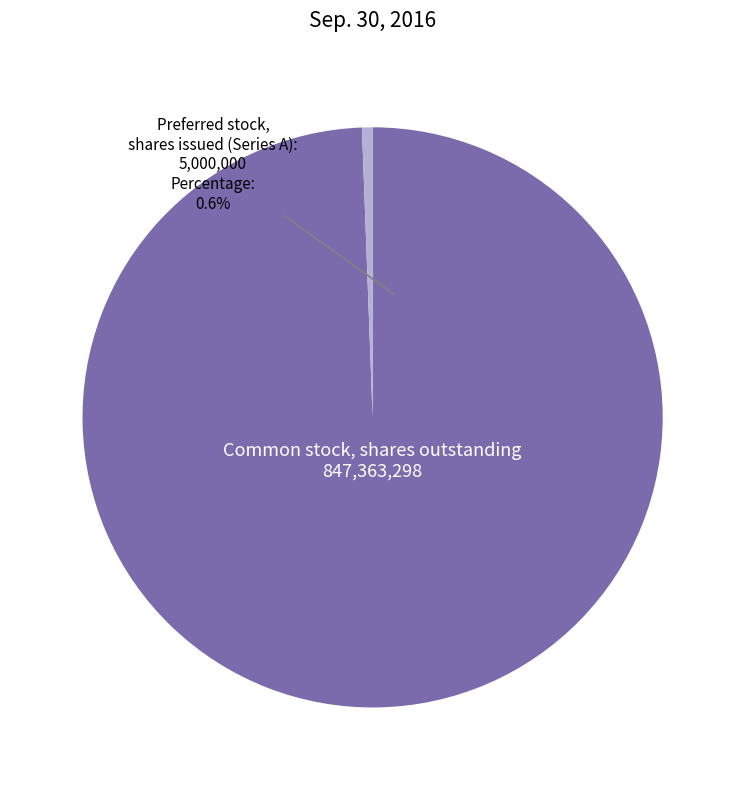

What percentage is the Common stock, shares outstanding slice, to the nearest percent?

99%